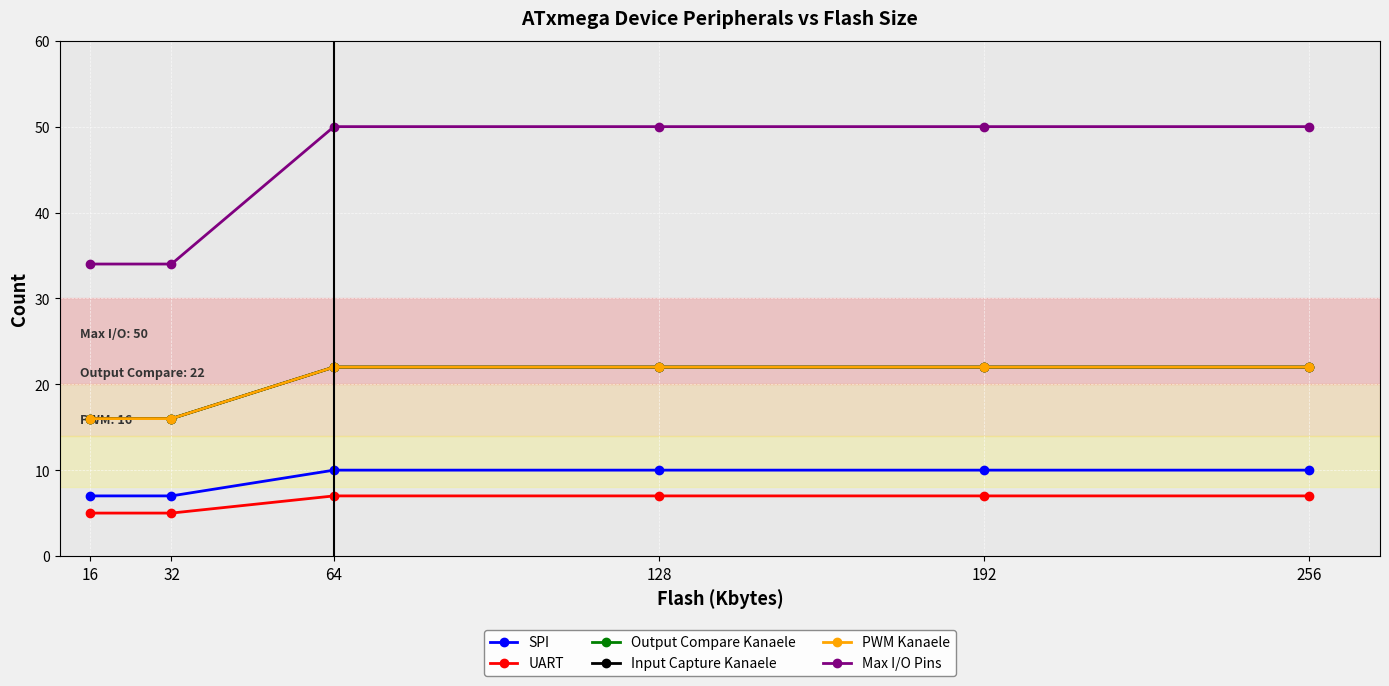

True or false: Max I/O Pins has a value of 34 at 16.

True